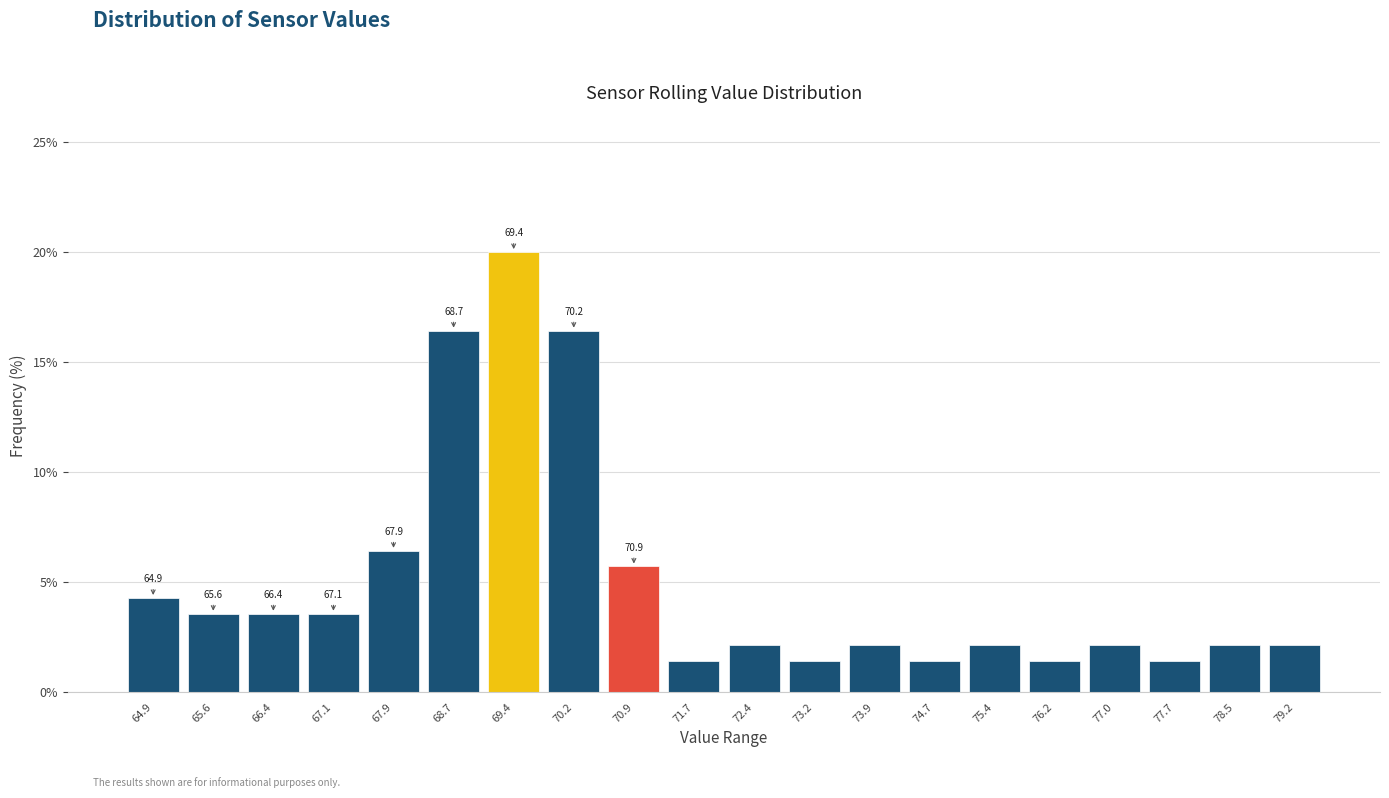

Over which range of the x-axis is the bar tallest?

69.0 to 69.8